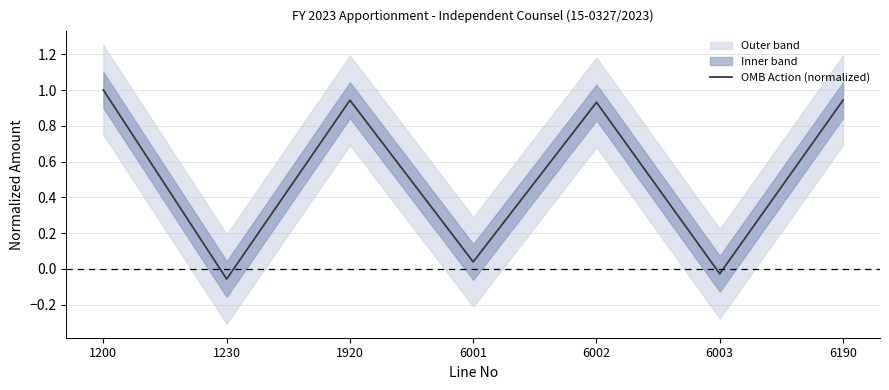

Is it true that the value at 6003 is -0.0?

False